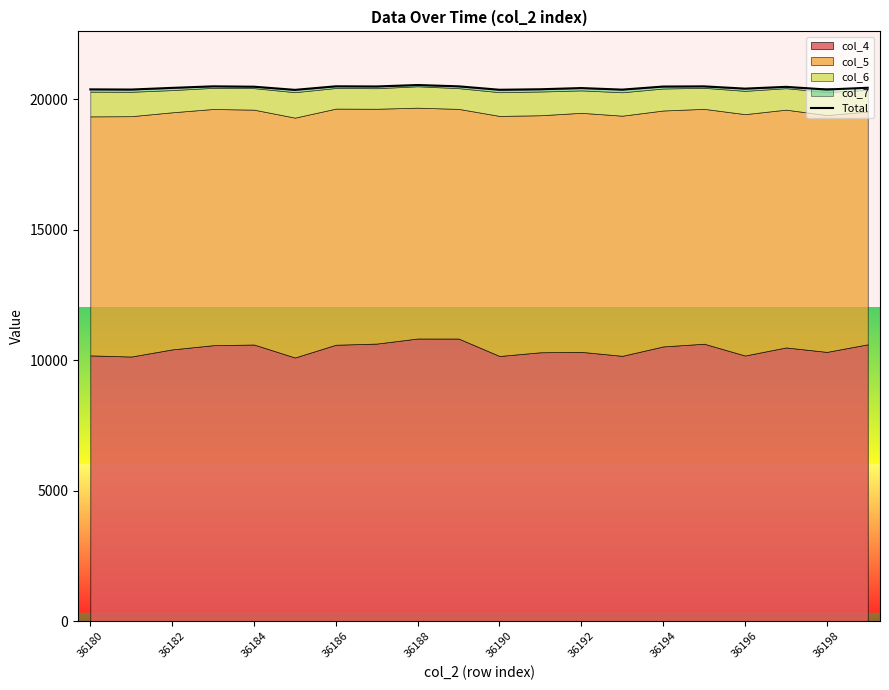

Between 36194 and 36188, which is larger?

36188